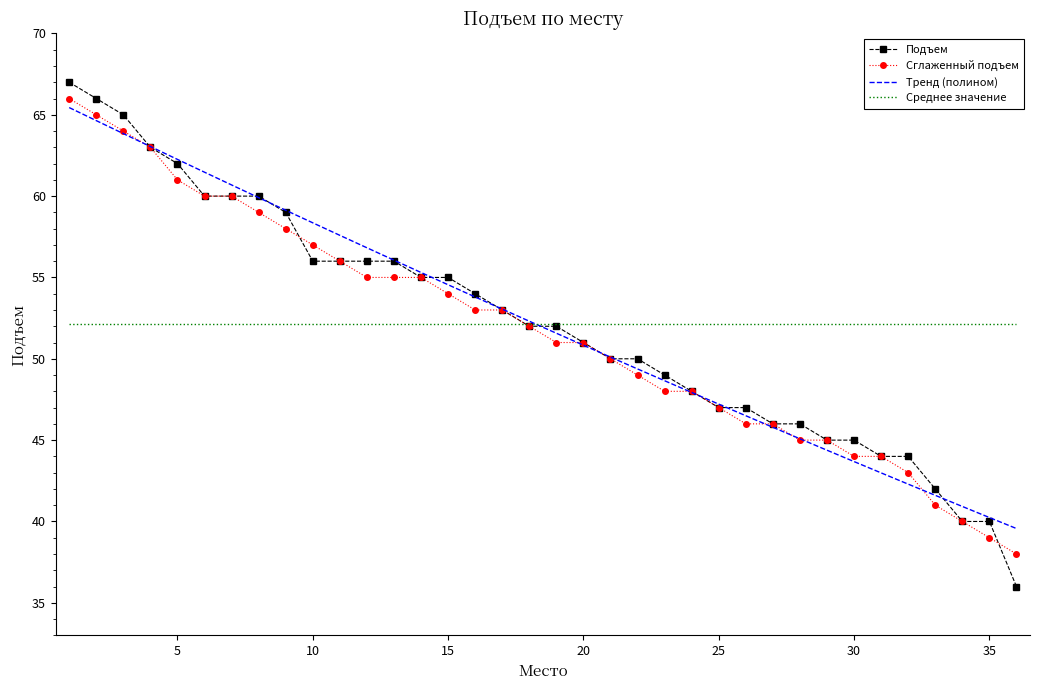

After their last crossing, which series has the higher values: Среднее значение or Тренд (полином)?

Среднее значение